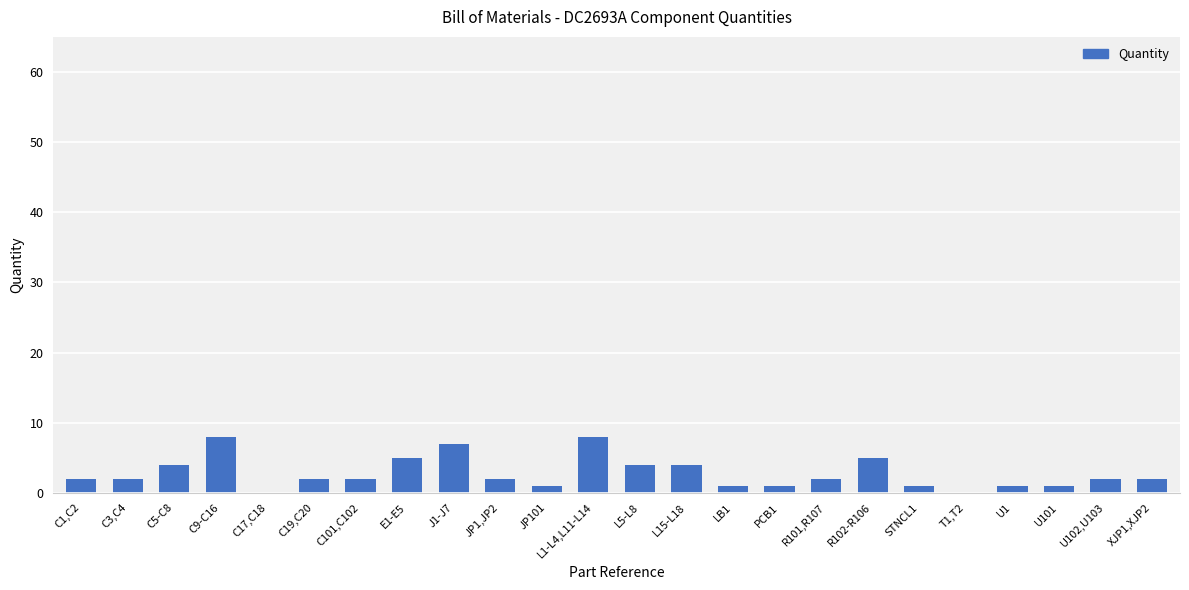

What is the greatest value displayed?

8